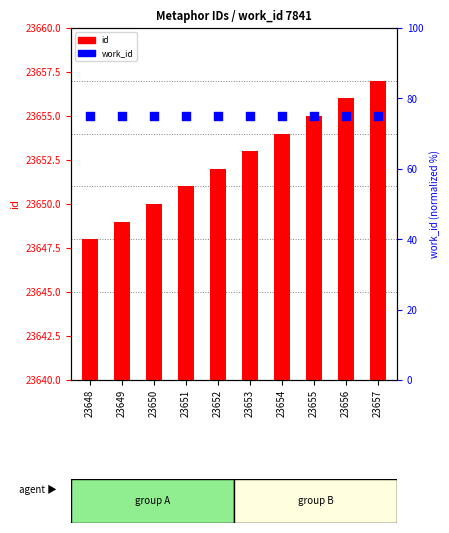

At which category is the sum across all series the highest?

23657